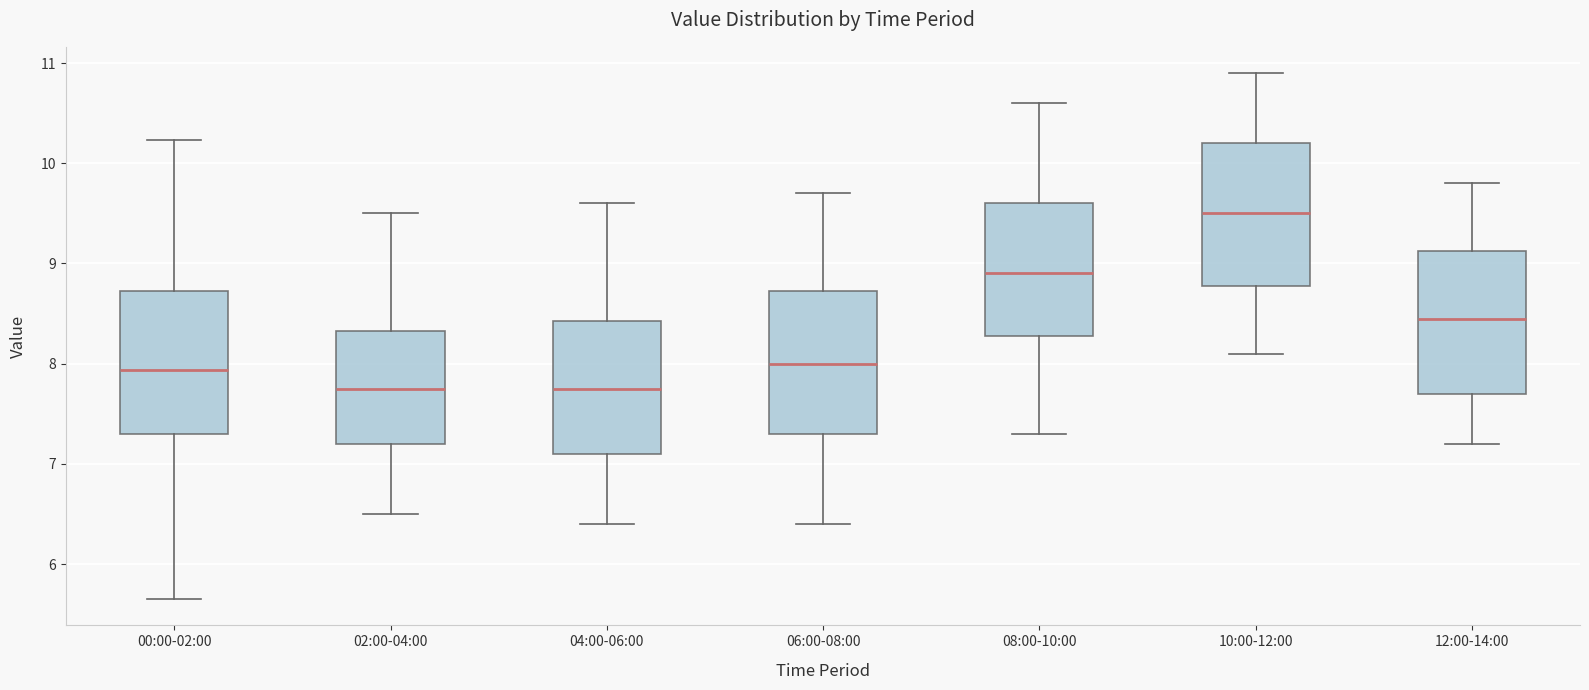

Reading left to right, read every box against the y-axis: the position of its median line, the range the box covers, and the ends of its whiskers. The values are not printed on the chart, so give them approximately, as read against the axis.

00:00-02:00: median 7.9, box 7.3 to 8.7, whiskers 5.7 to 10.2
02:00-04:00: median 7.8, box 7.2 to 8.3, whiskers 6.5 to 9.5
04:00-06:00: median 7.8, box 7.1 to 8.4, whiskers 6.4 to 9.6
06:00-08:00: median 8.0, box 7.3 to 8.7, whiskers 6.4 to 9.7
08:00-10:00: median 8.9, box 8.3 to 9.6, whiskers 7.3 to 10.6
10:00-12:00: median 9.5, box 8.8 to 10.2, whiskers 8.1 to 10.9
12:00-14:00: median 8.5, box 7.7 to 9.1, whiskers 7.2 to 9.8